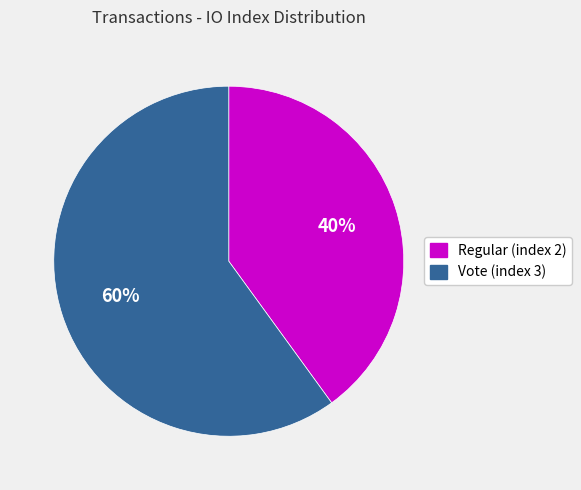

The Regular (index 2) slice represents 40% of the pie. True or false?

True